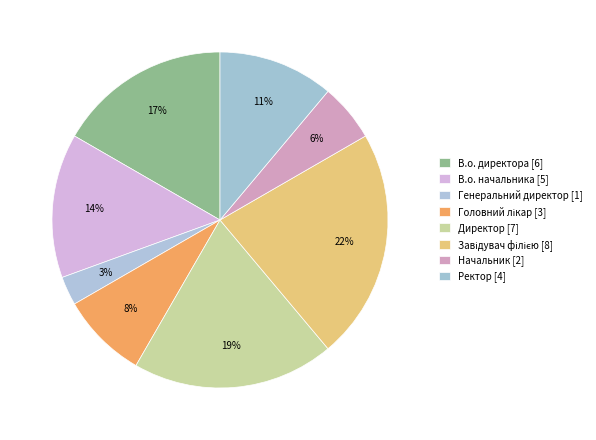

Do Завідувач філією and Начальник together represent more than half of the pie?

No